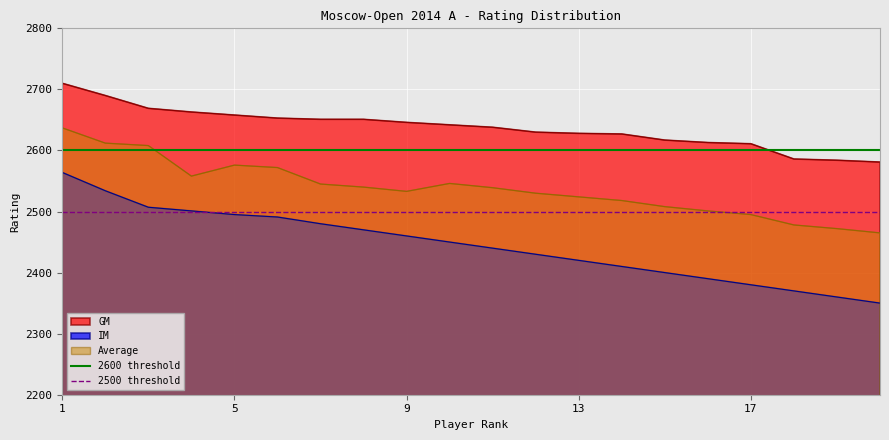

How many lines are shown in the chart?

2